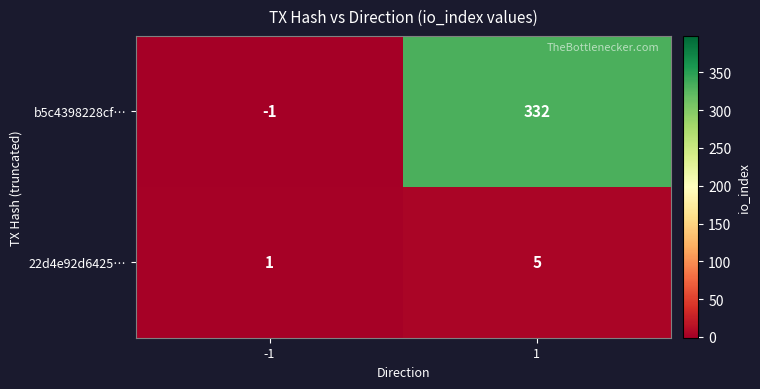

What is the difference between the highest and lowest values at 1?

327